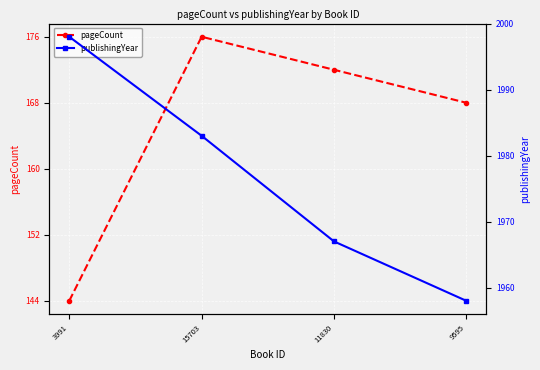

Reading left to right, extract all data points from this chart.

pageCount: 144	176	172	168
publishingYear: 1998	1983	1967	1958